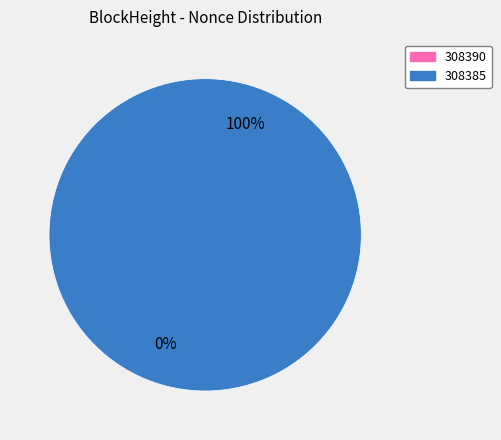

Rank the categories by value from highest to lowest.

308385, 308390